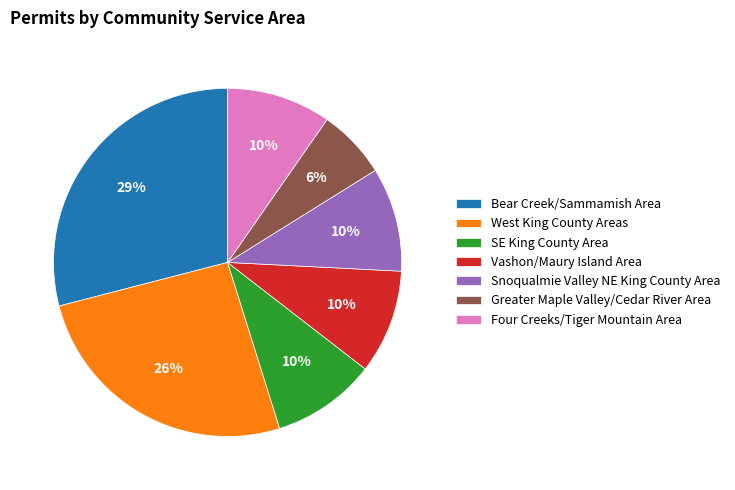

To the nearest percent, what is the average slice percentage?

14%